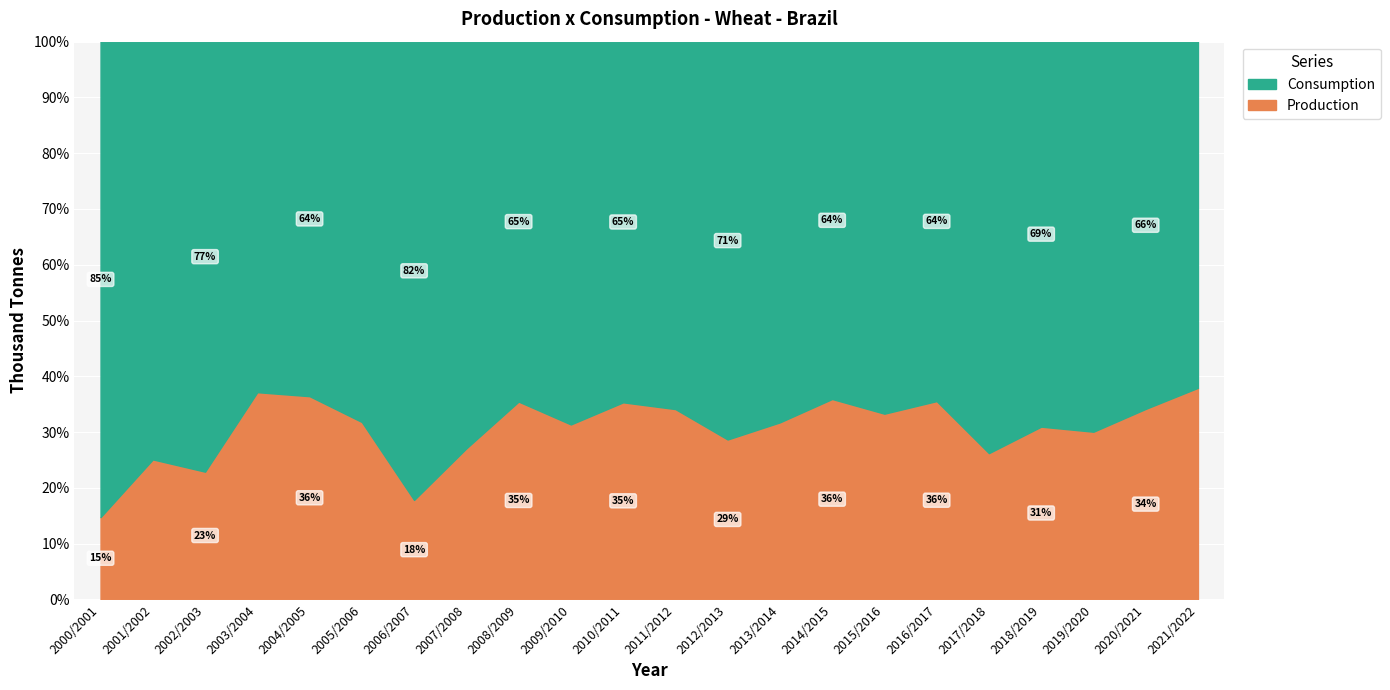

Where is Production nearest to the value 4680?

2005/2006